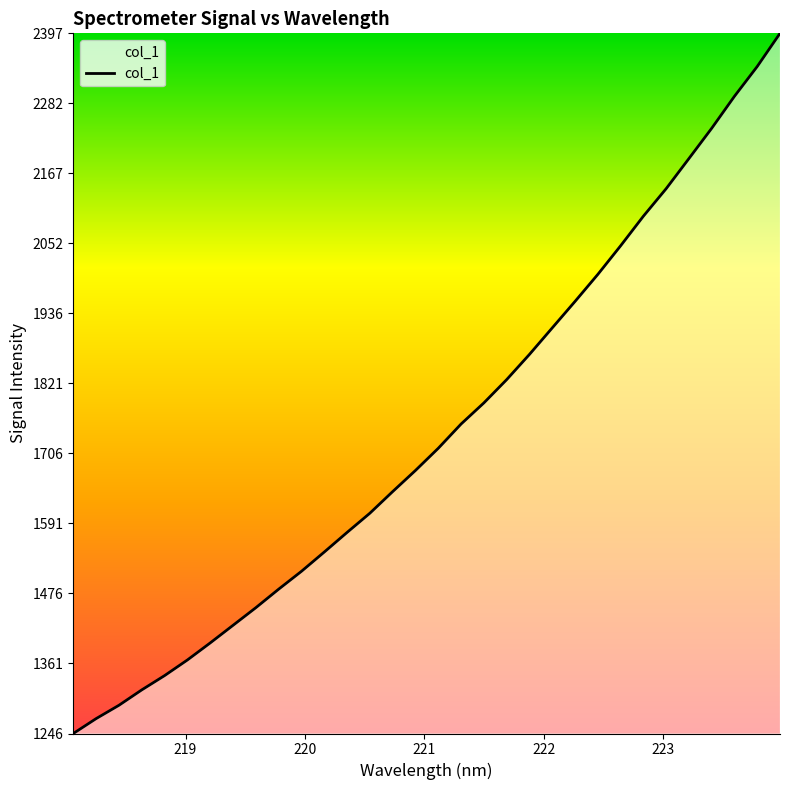

What is the smallest value displayed?

1245.8